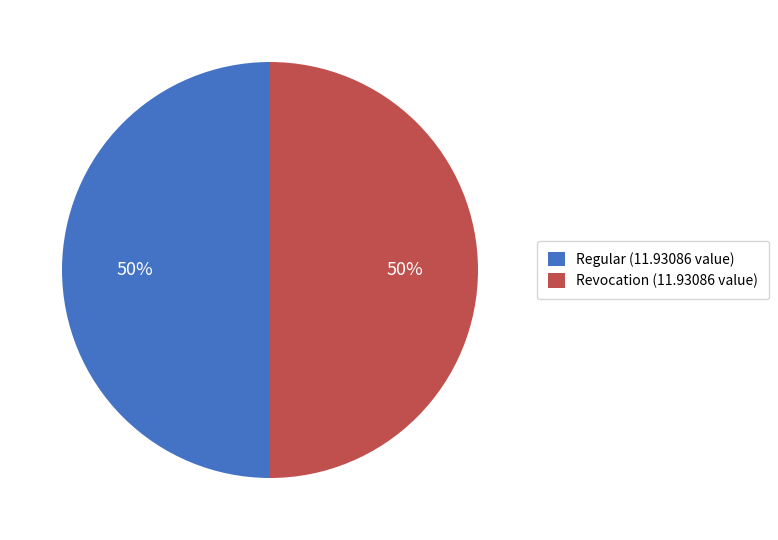

The Revocation (11.93086 value) slice represents 63% of the pie. True or false?

False